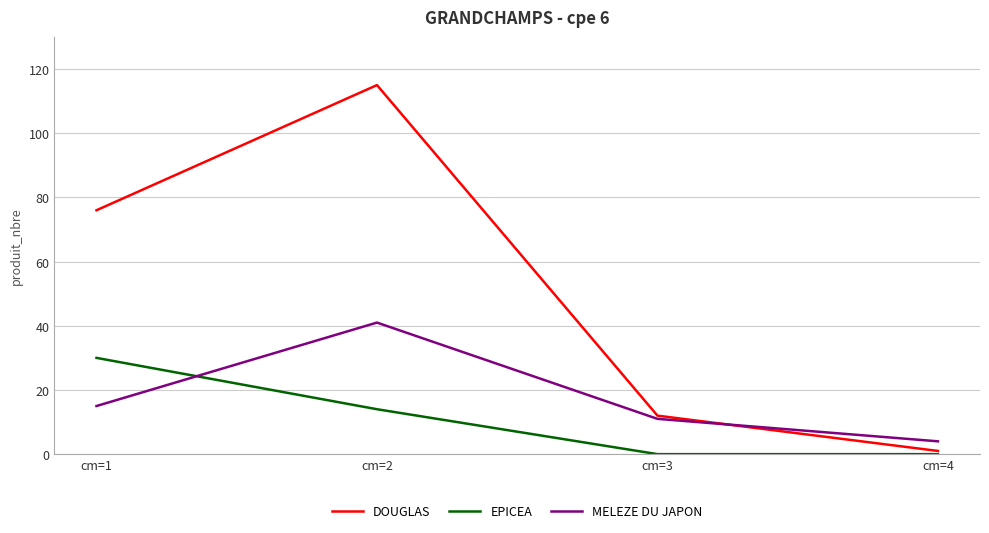

Between cm=1 and cm=4, which series saw the biggest shift?

DOUGLAS